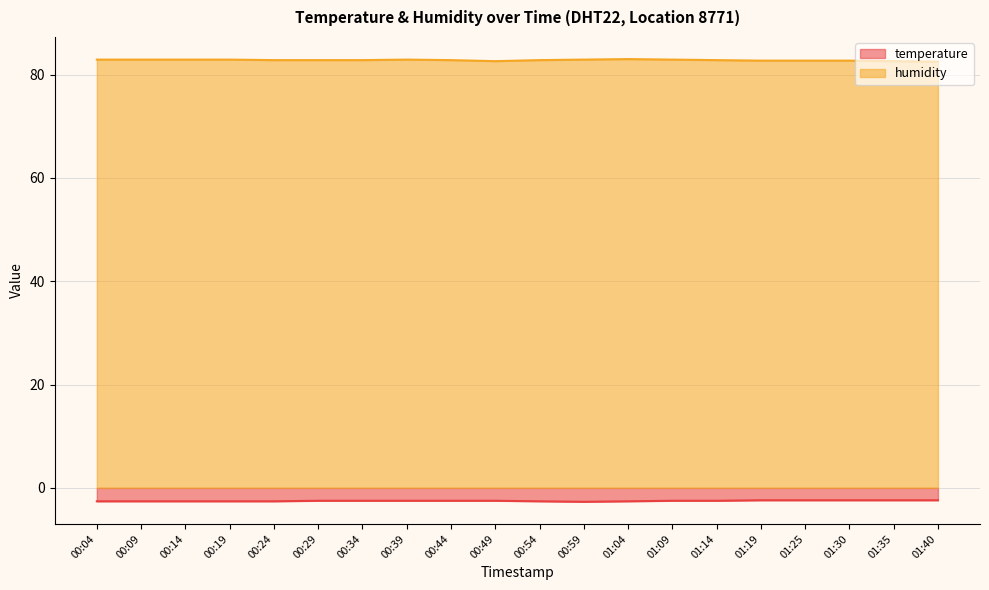

At which category is the sum across all series the highest?

00:39